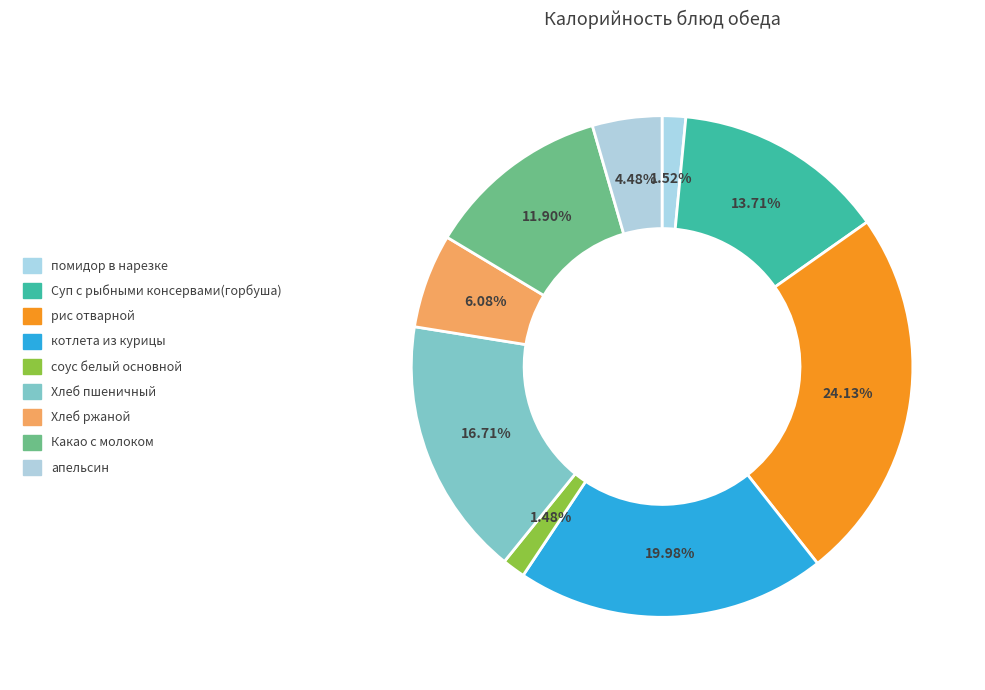

To the nearest percent, what percentage of the pie is рис отварной?

24%